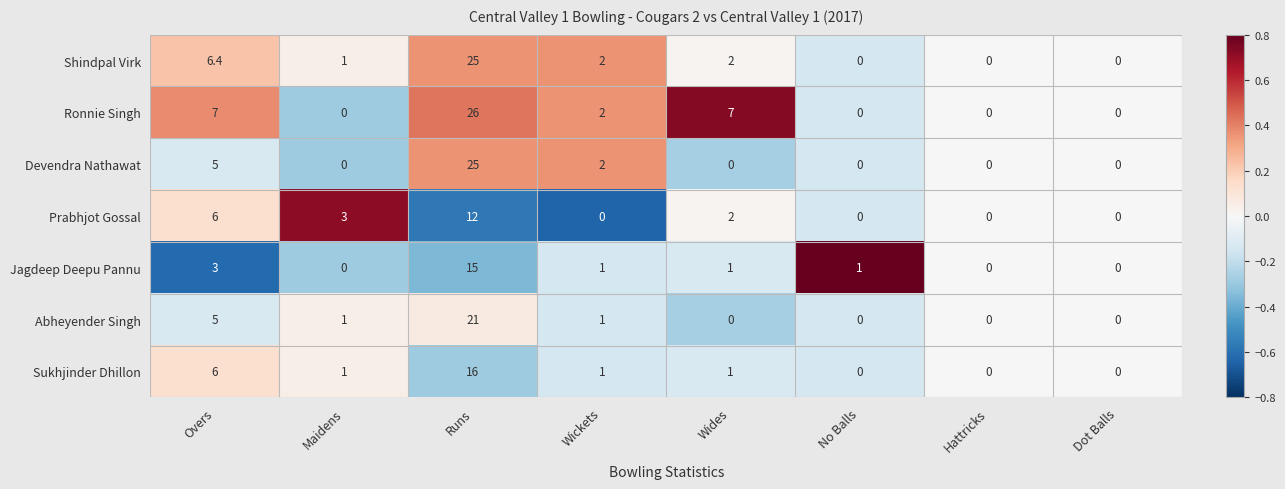

The value of Jagdeep Deepu Pannu at Hattricks is 0.0. True or false?

True